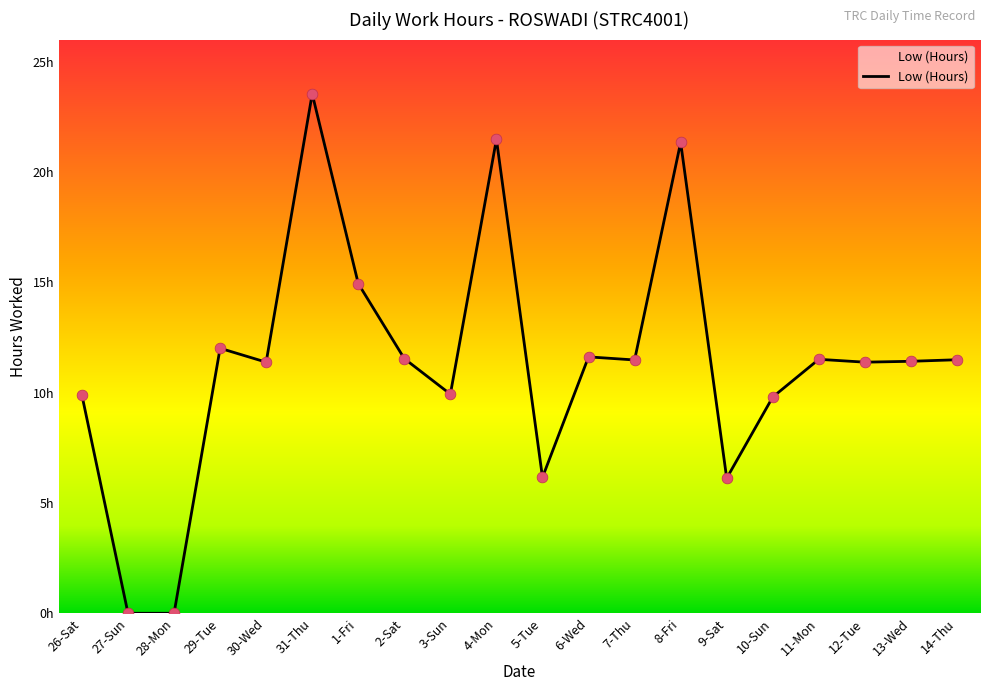

Is this an area chart (filled region under the line)?

Yes